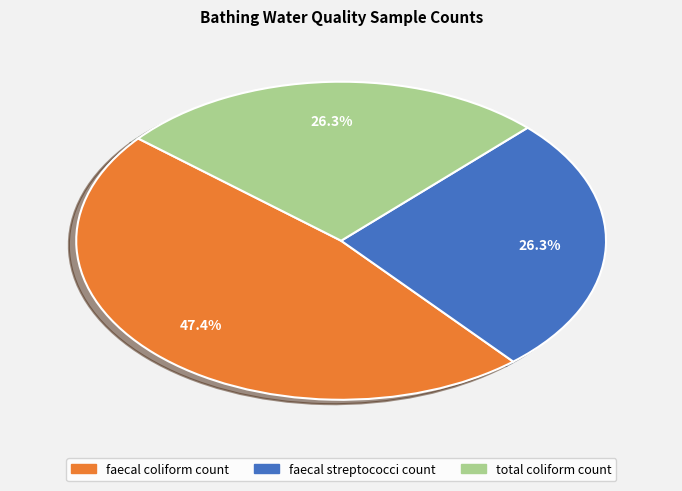

What percentage is NOT represented by faecal streptococci count?

73.7%